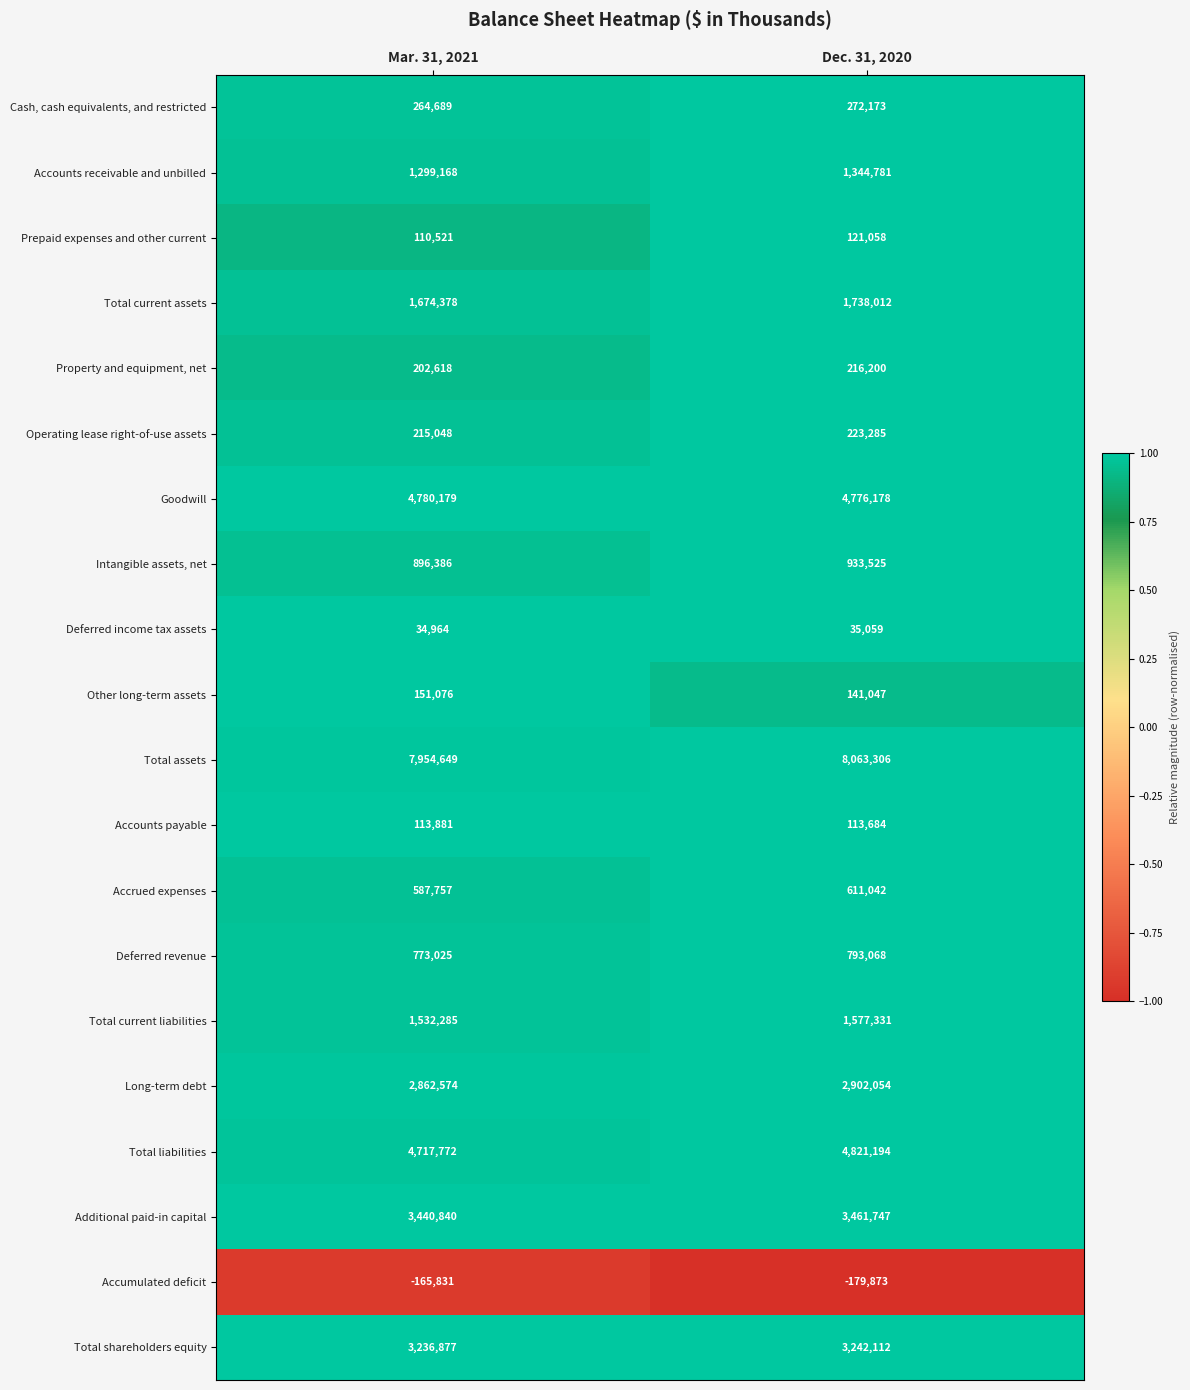

True or false: Operating lease right-of-use assets has a value of 215048 at Mar. 31, 2021.

True